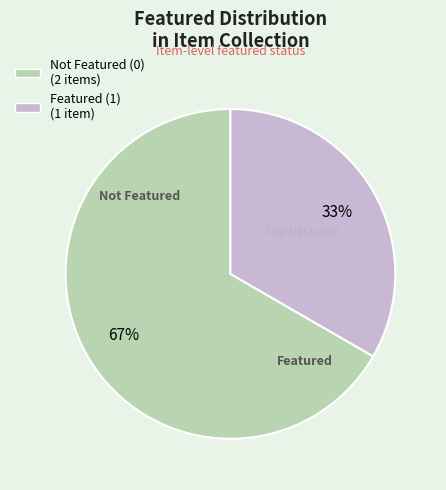

Is it true that Not Featured (0) (2 items) is 67% of the pie?

True